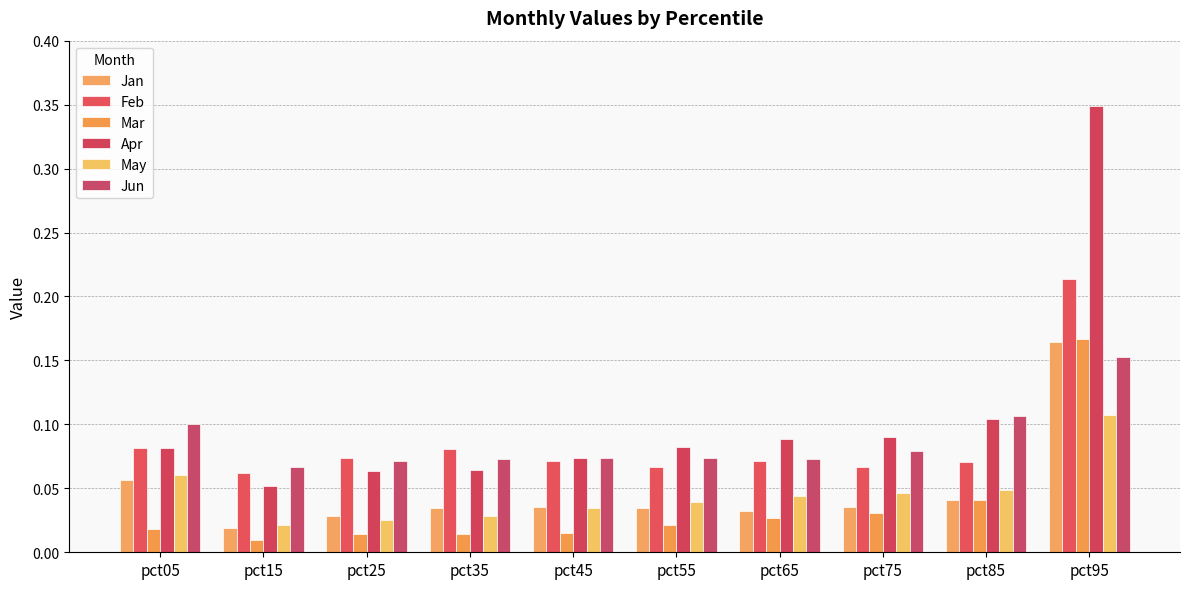

How many groups of bars are there?

10